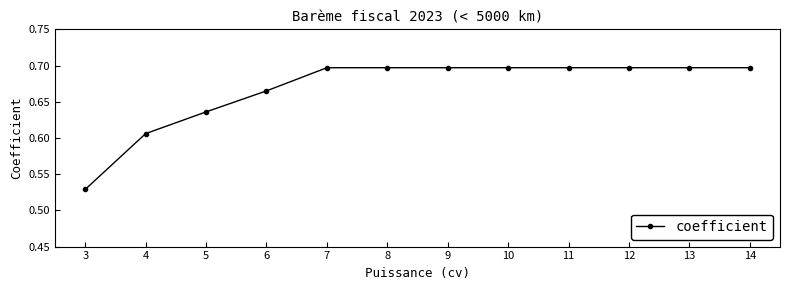

At which label is the value closest to 0?

3